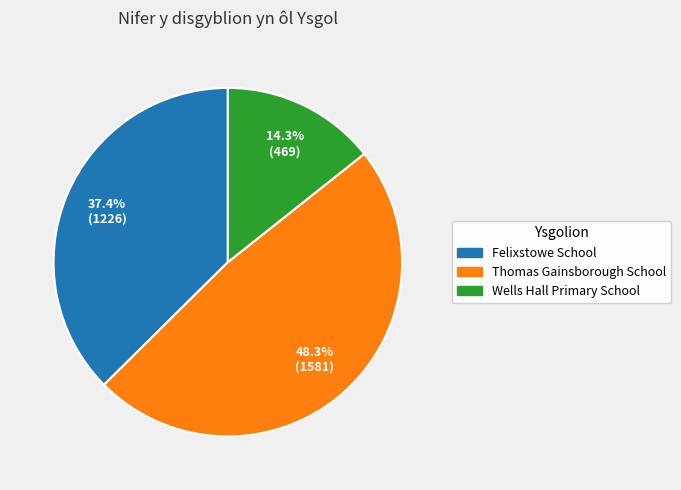

Combined, do Wells Hall Primary School and Felixstowe School account for over 50%?

Yes